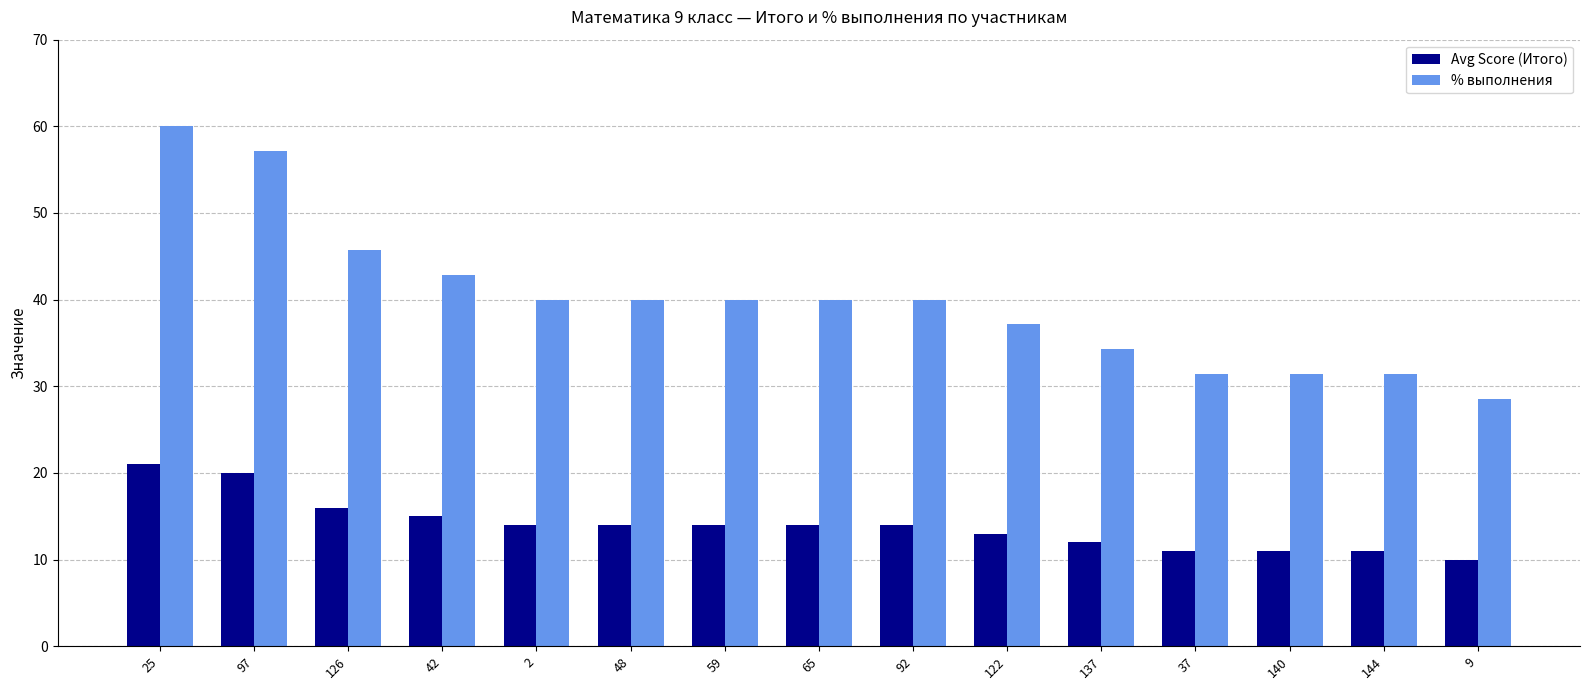

What is the label of the 14th bar from the left?

144